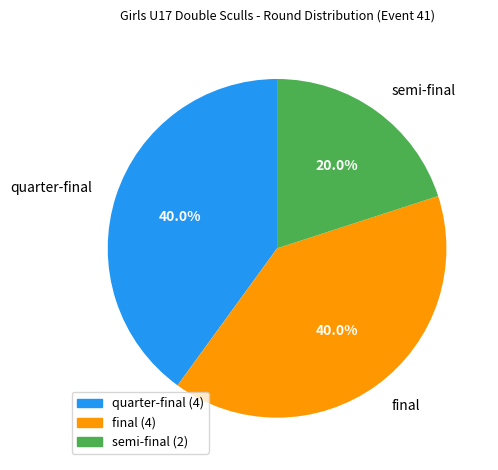

What percentage is the quarter-final slice, to the nearest percent?

40%